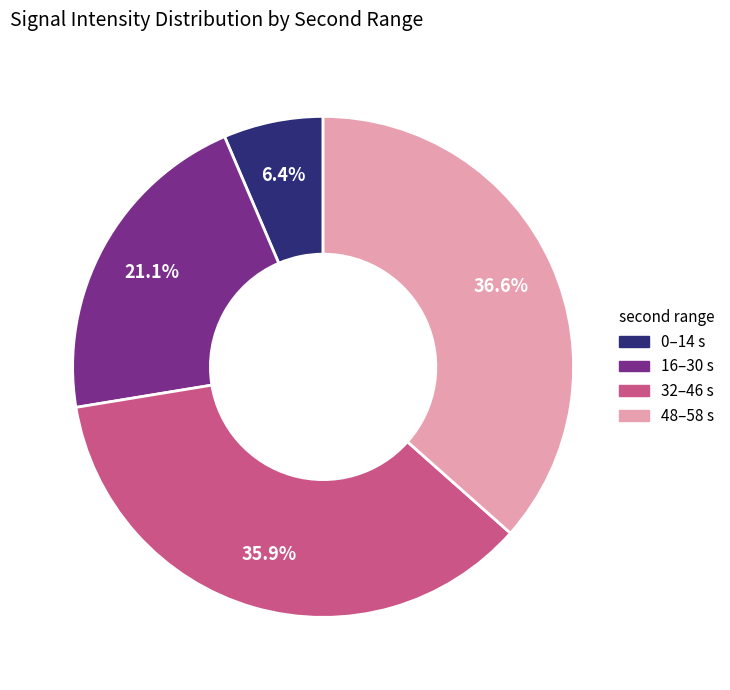

Is there any slice that represents more than half of the pie?

No